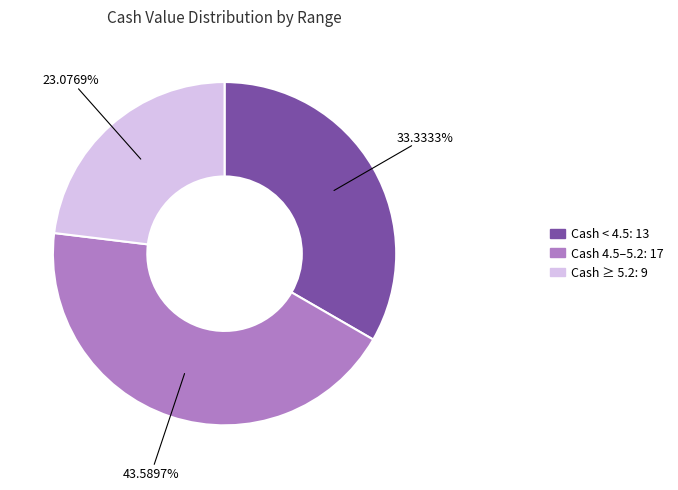

Is there a majority slice in this chart?

No